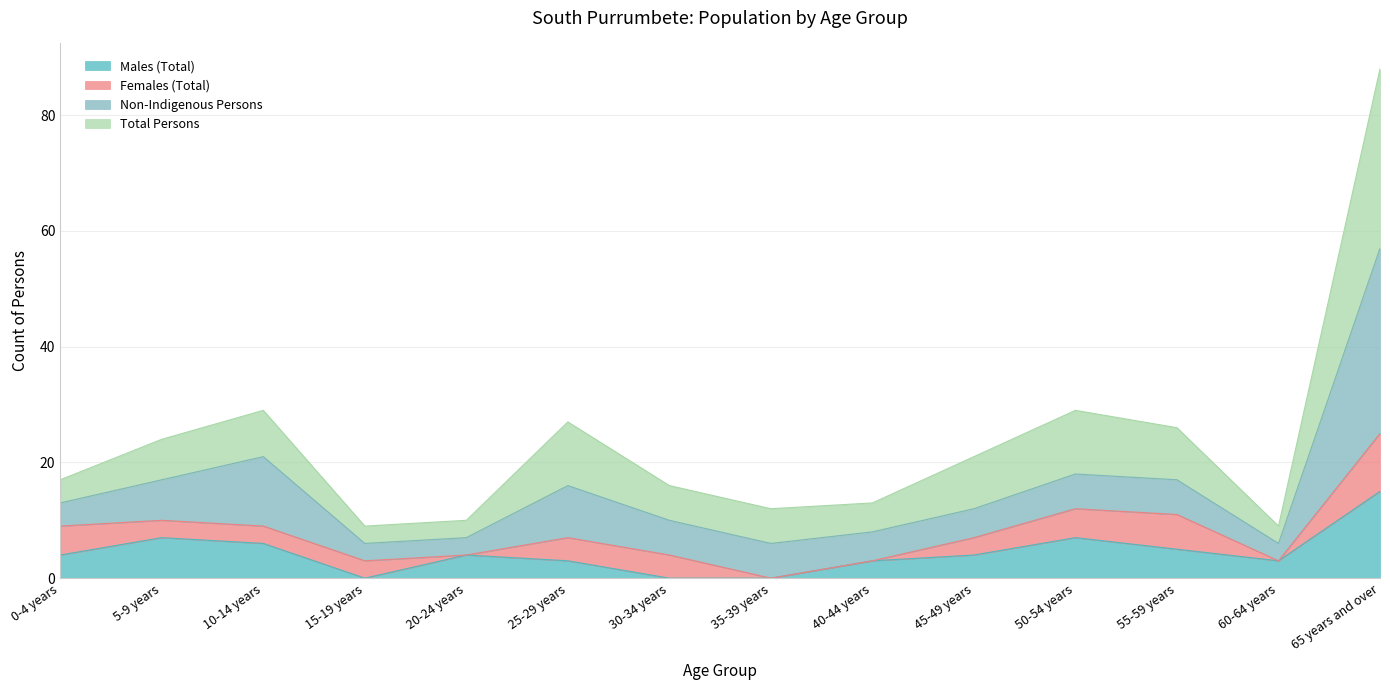

At how many categories does at least one series exceed 78?

1